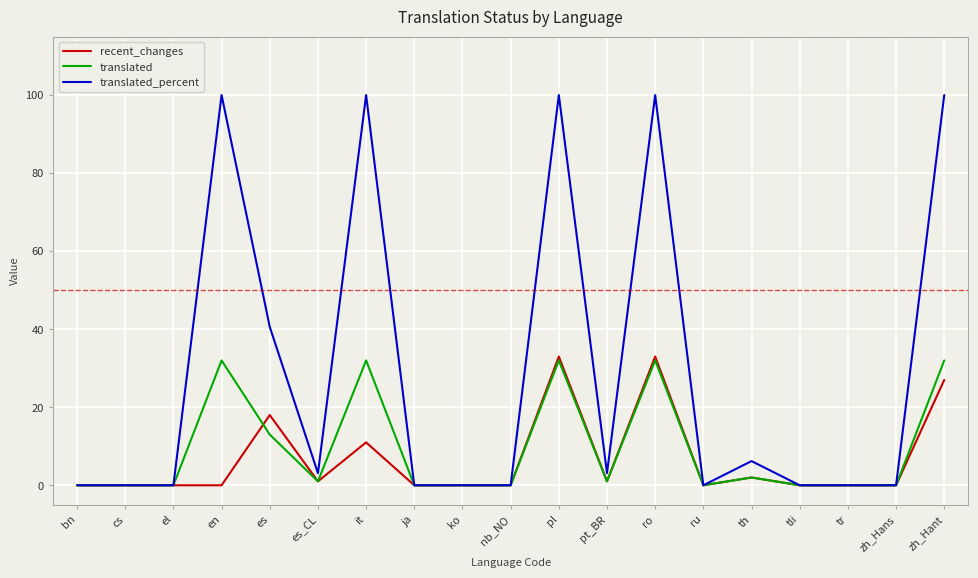

The recent_changes series shows 0.0 at ru. True or false?

True